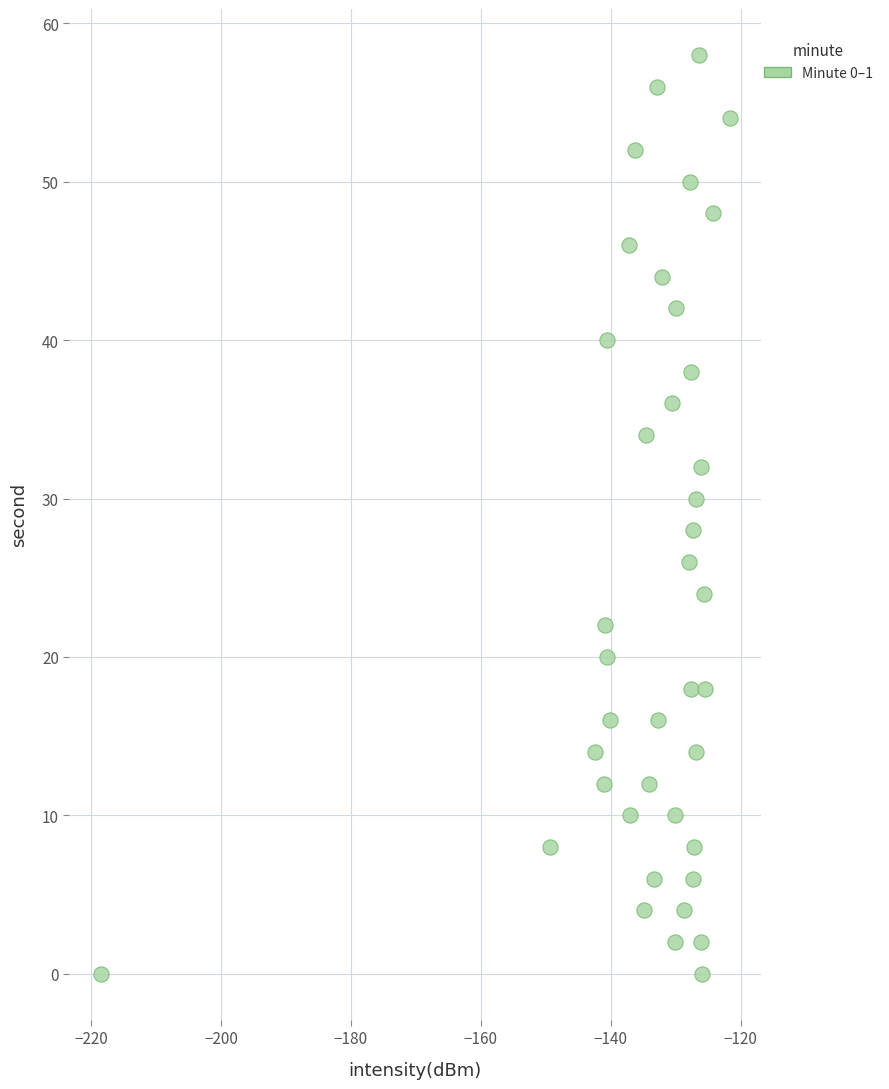

What is the range of Y values (max minus min)?

58